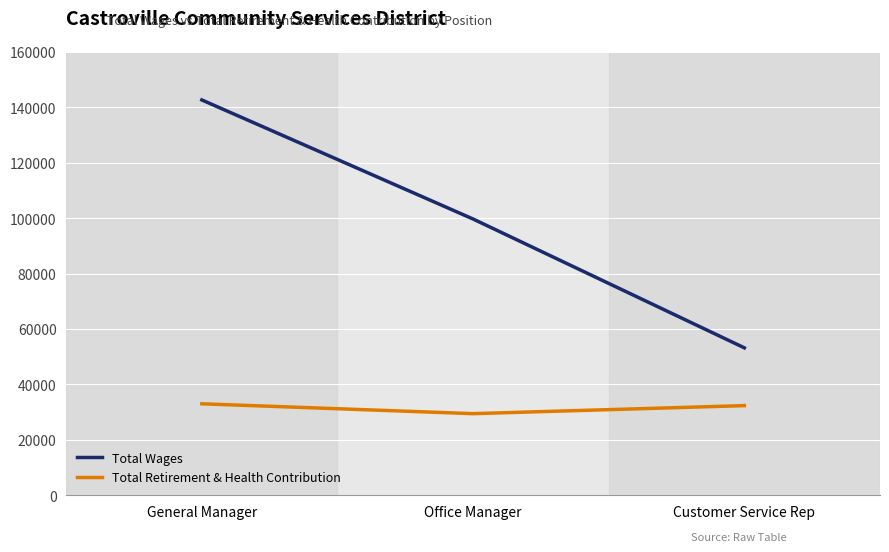

What are all the series names shown in the legend?

Total Wages, Total Retirement & Health Contribution